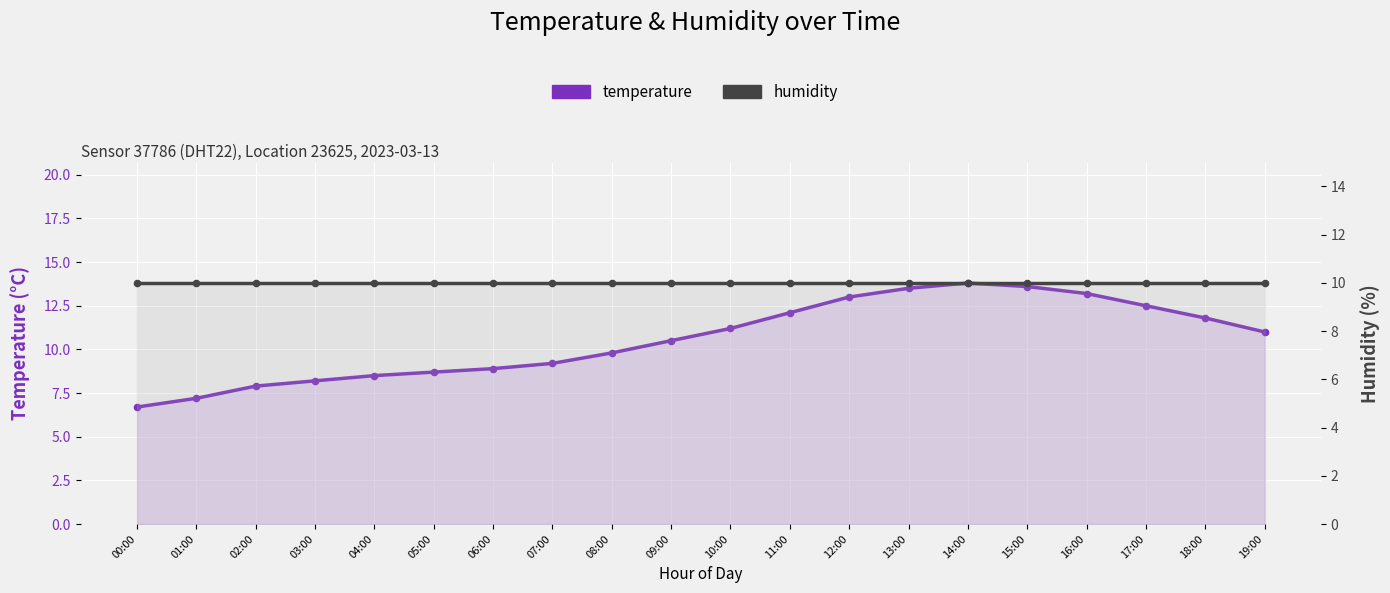

Which series has the widest spread of Y values?

temperature